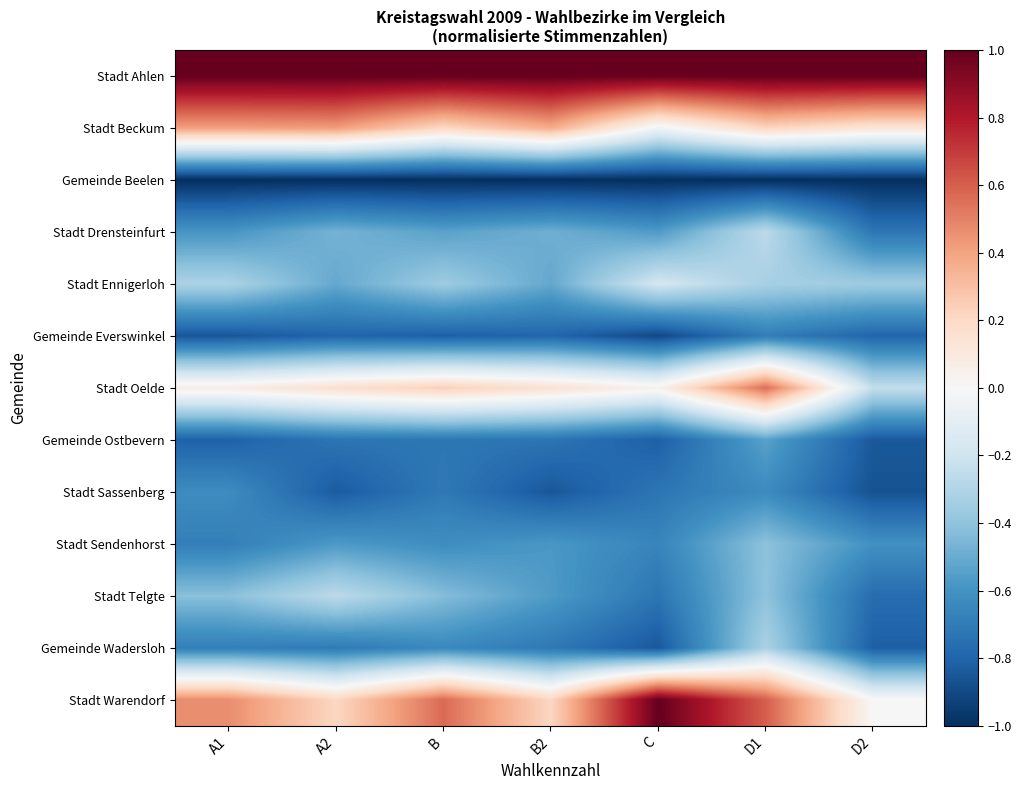

At how many categories does at least one series exceed 0?

7